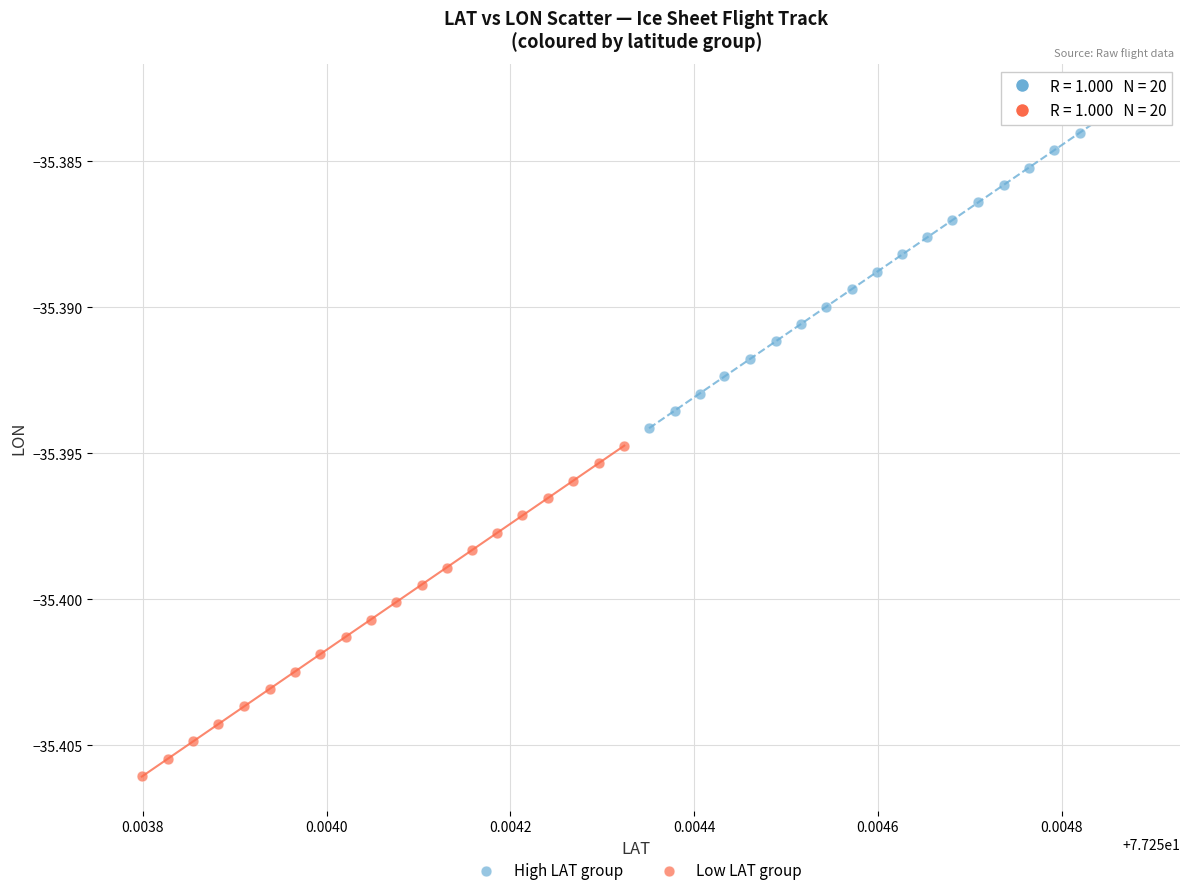

Which series has the largest Y range (max minus min)?

Low LAT group